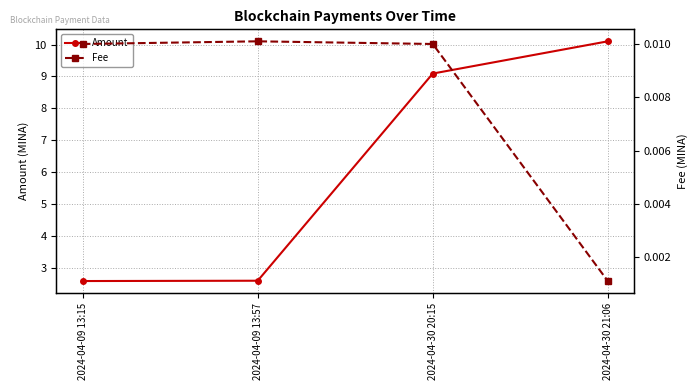

True or false: Amount and Fee cross at least once.

False